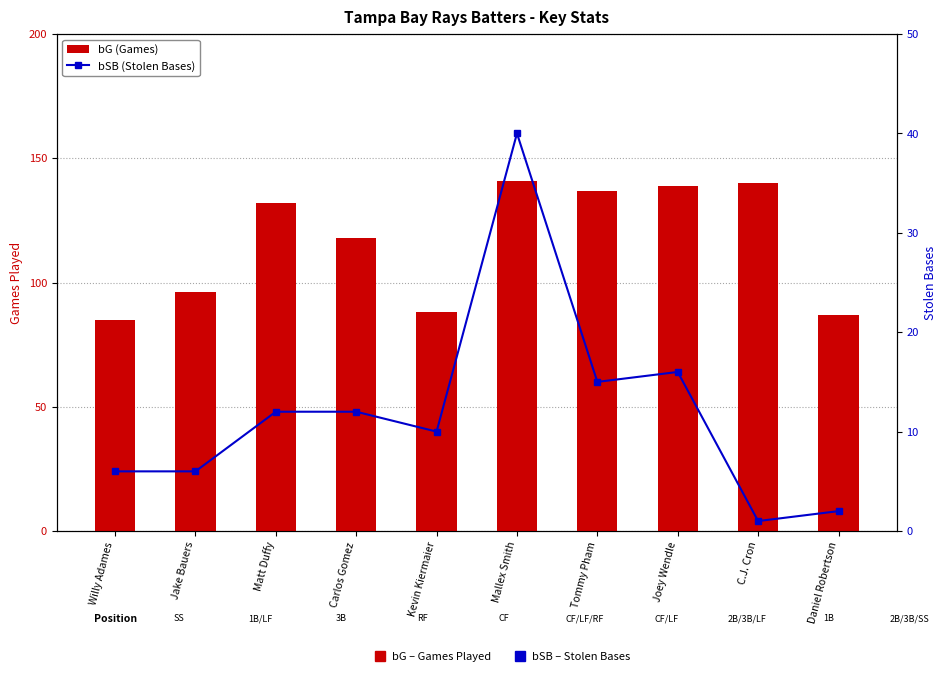

Which has a higher value, Daniel Robertson or Matt Duffy?

Matt Duffy